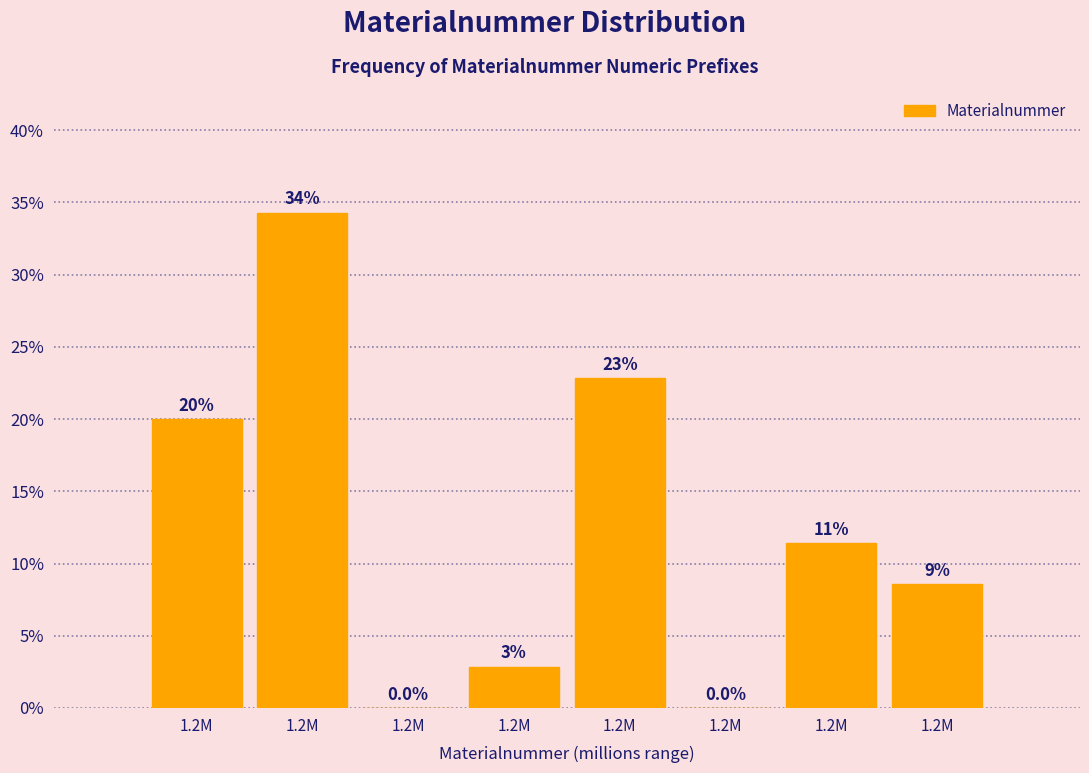

Are the bars horizontal?

No